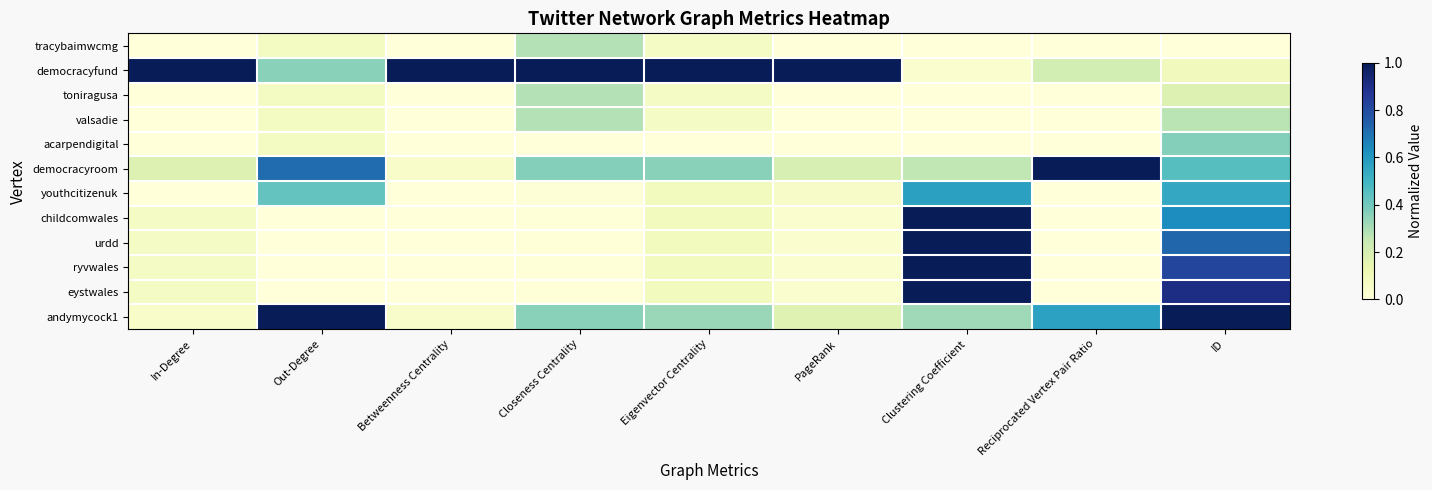

At how many categories does at least one series exceed 0?

9